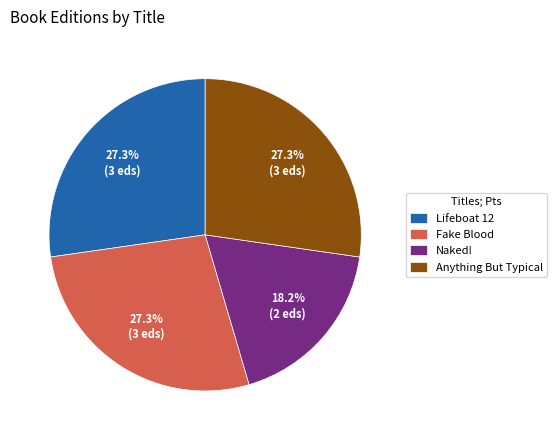

To the nearest percent, what percentage of the pie is Fake Blood?

27%